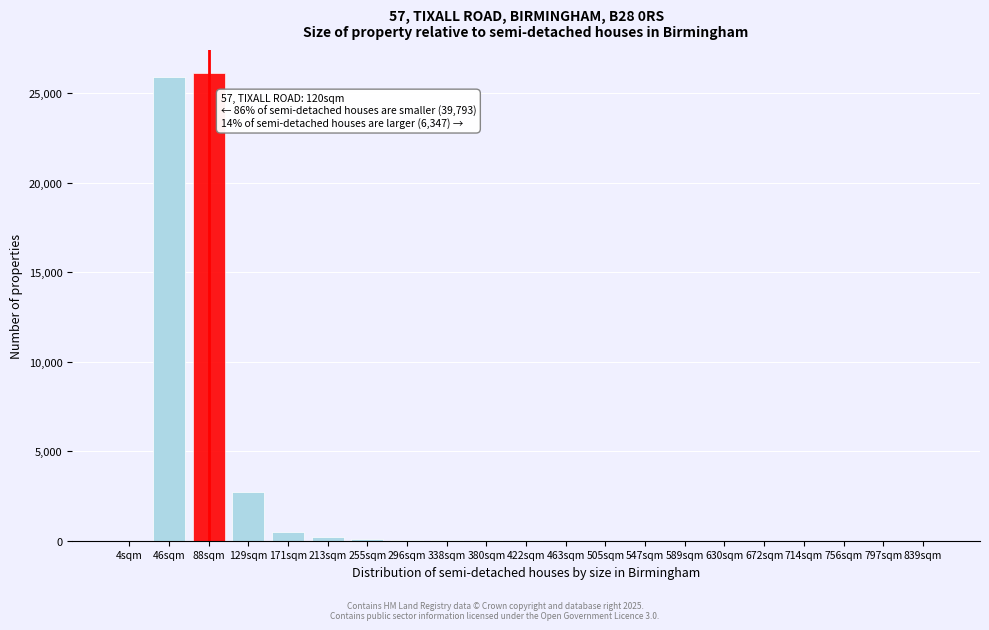

True or false: the data shows -15423 at 839sqm.

False